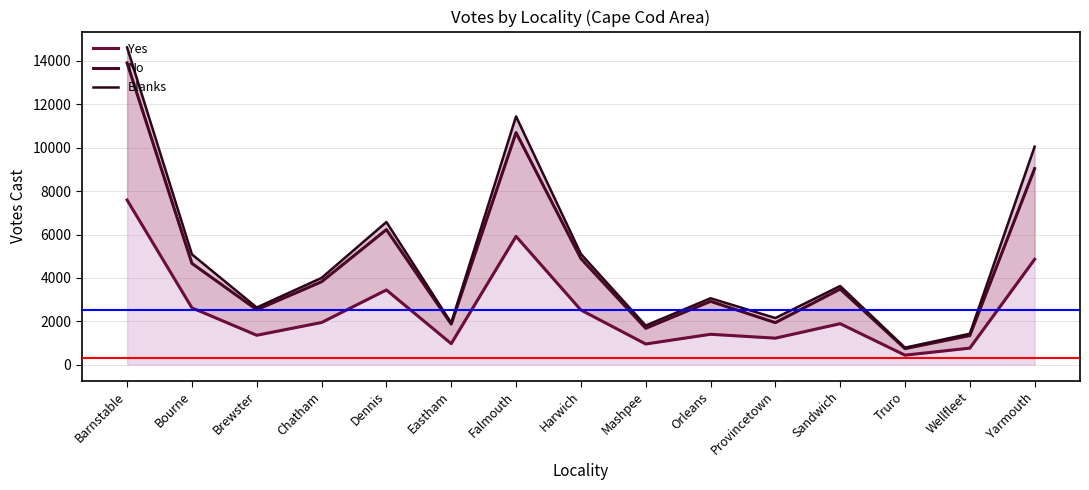

What is the minimum value shown in the chart?

440